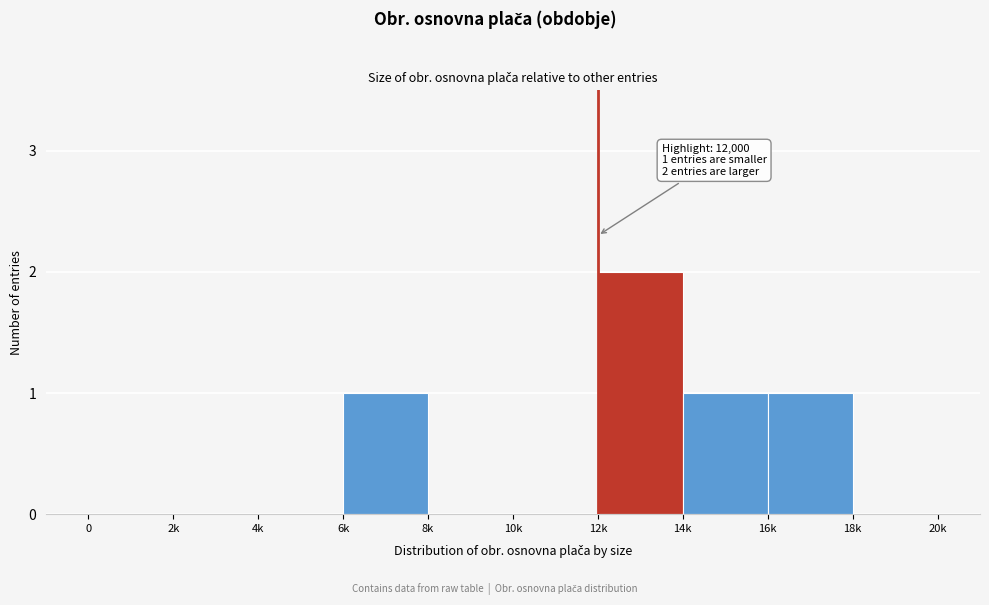

Reading left to right, what are all the values shown in this chart?

0=0	2k=0	4k=0	6k=1	8k=0	10k=0	12k=2	14k=1	16k=1	18k=0